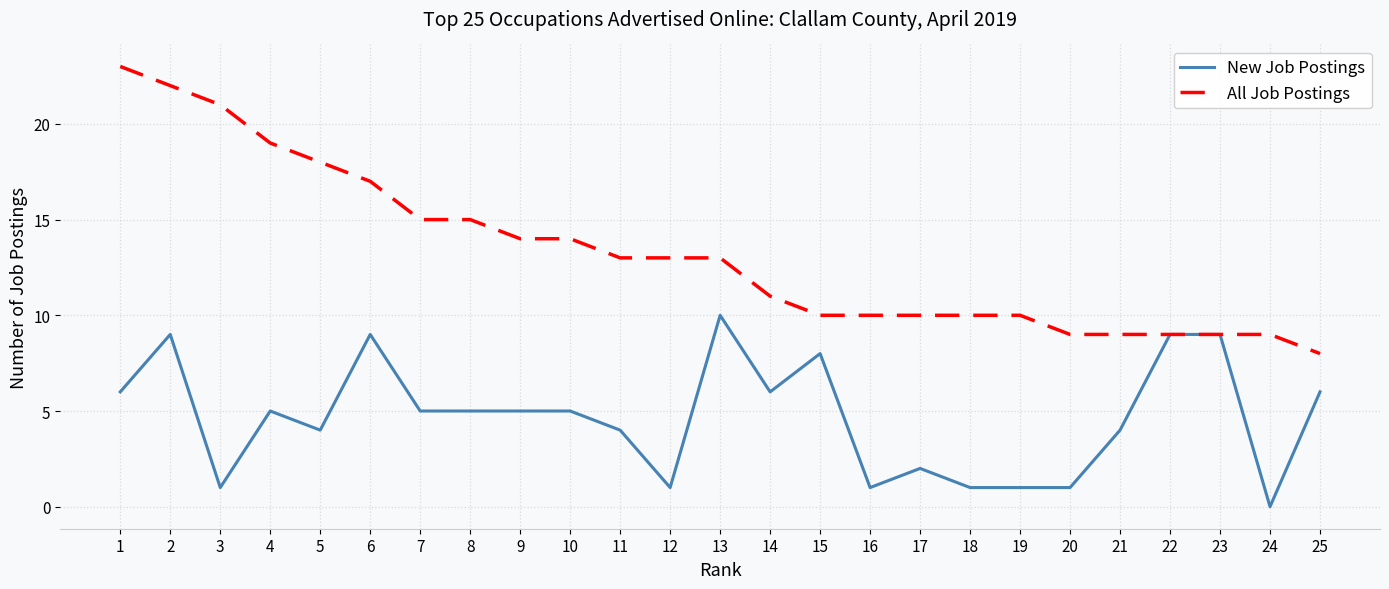

How many lines are shown in the chart?

2